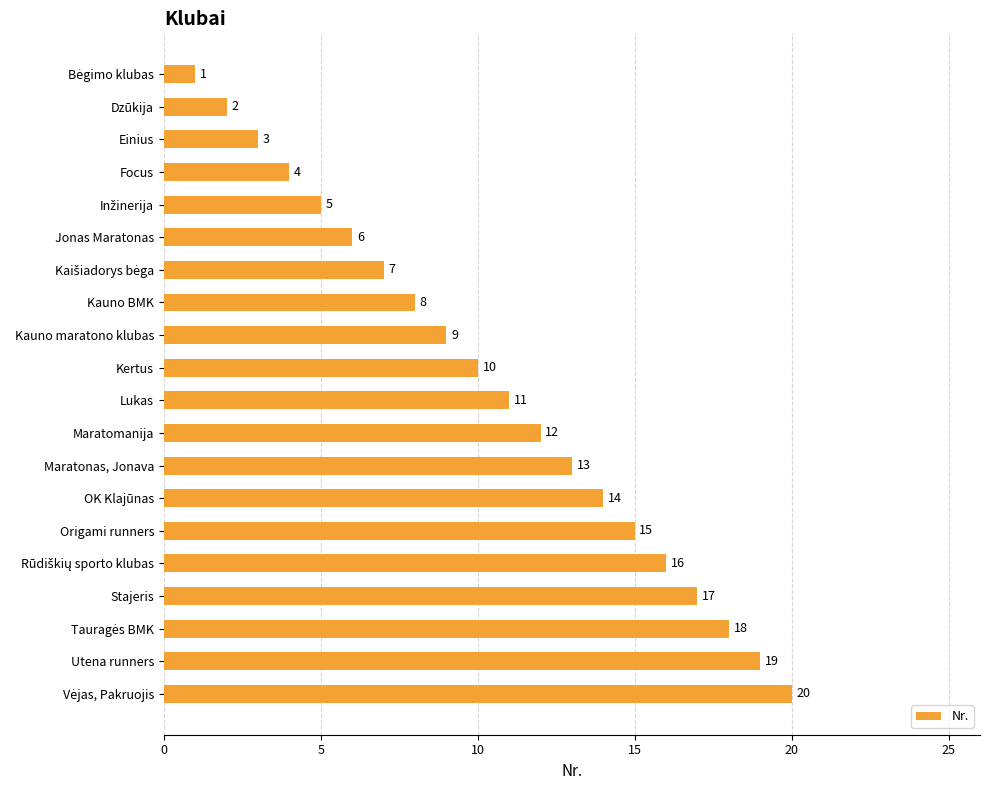

What is the change in value from Maratonas, Jonava to Origami runners?

+2